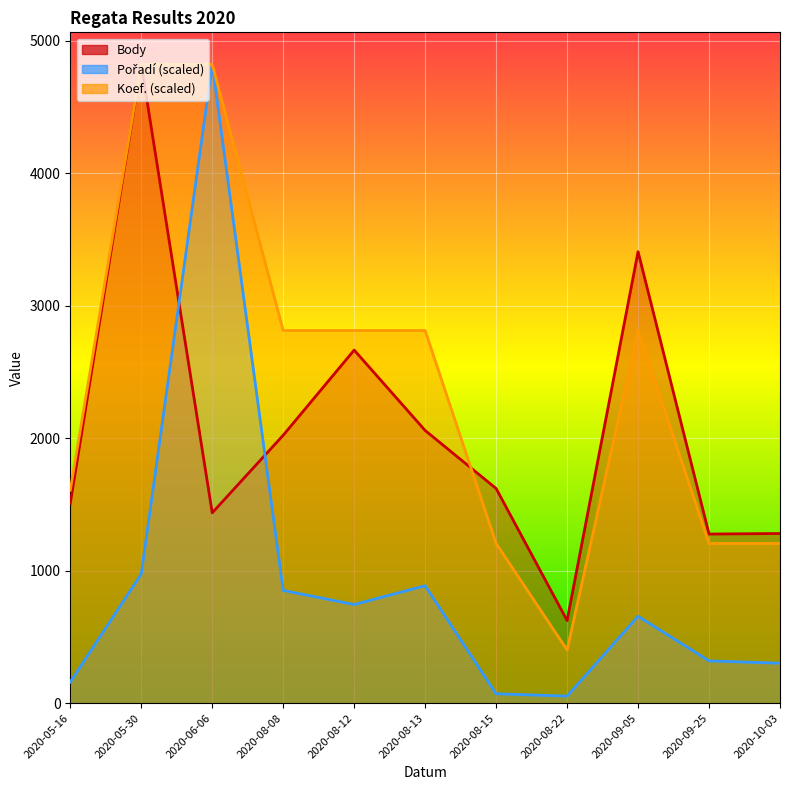

What is the average value of the Pořadí_line series?

894.8